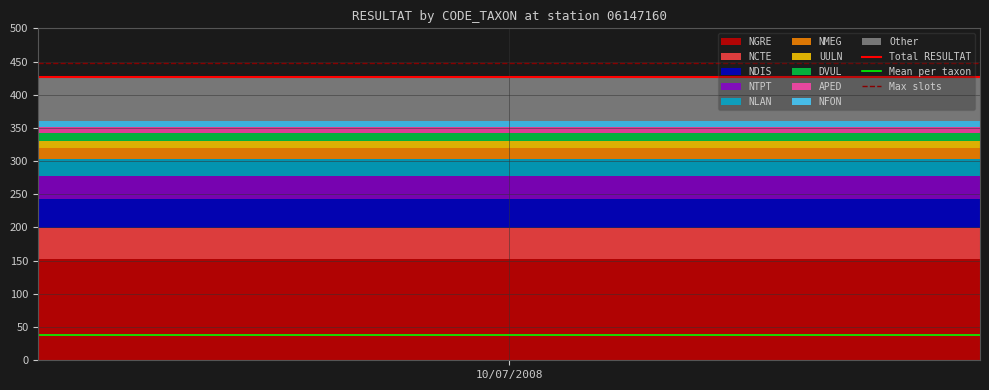

What is the sum of all Max slots values?

896.7